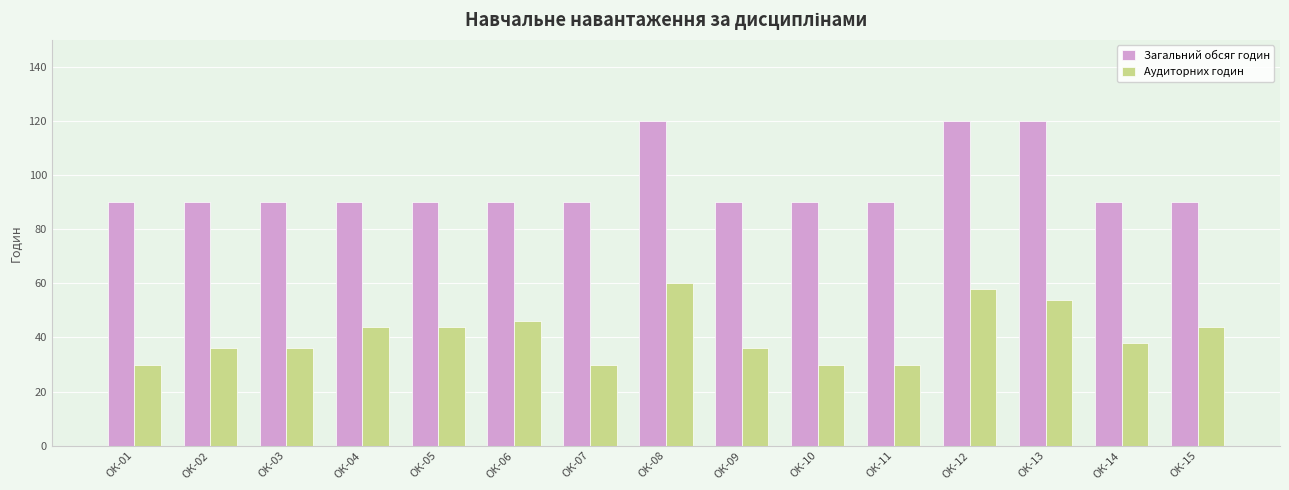

What is the average value of the Загальний обсяг годин series?

96